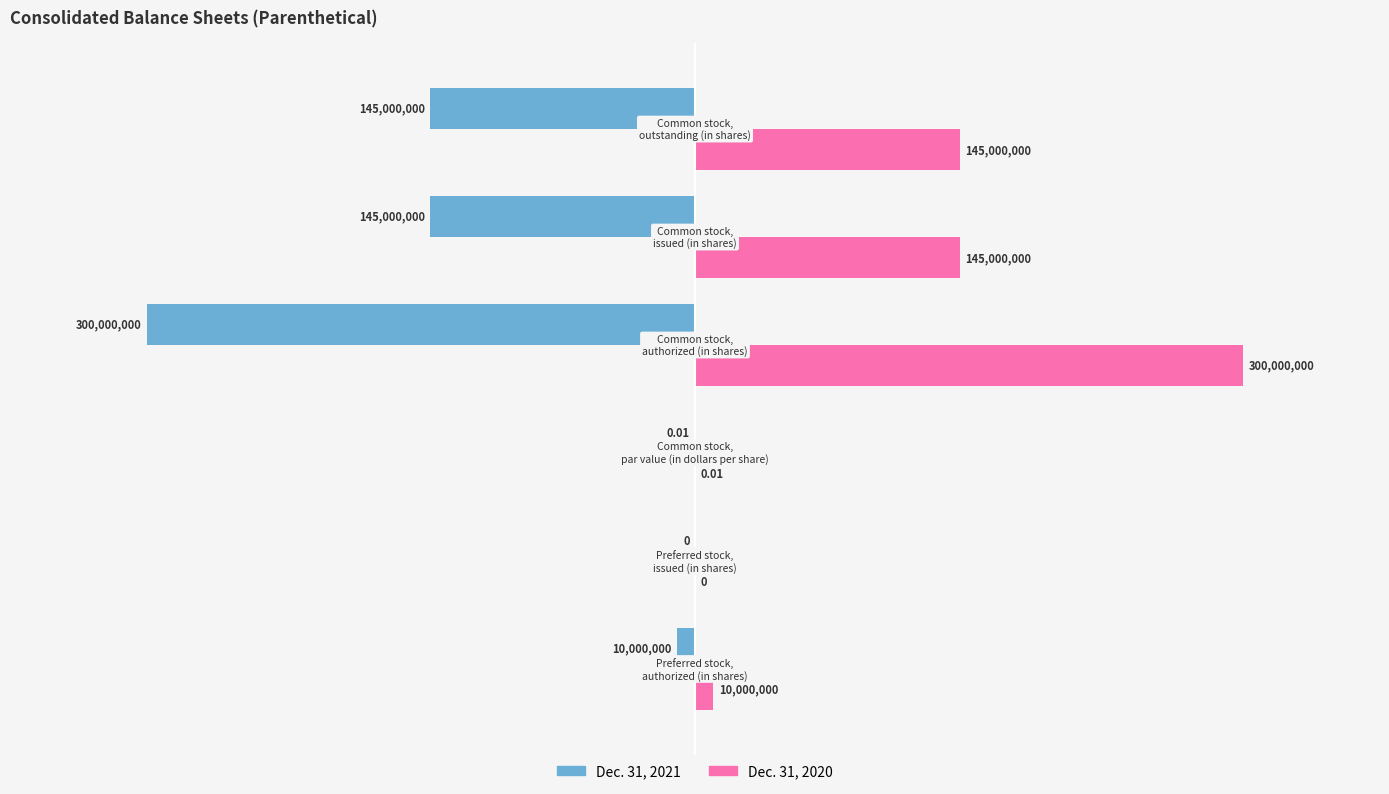

Which series has the largest total across all categories?

Dec. 31, 2020